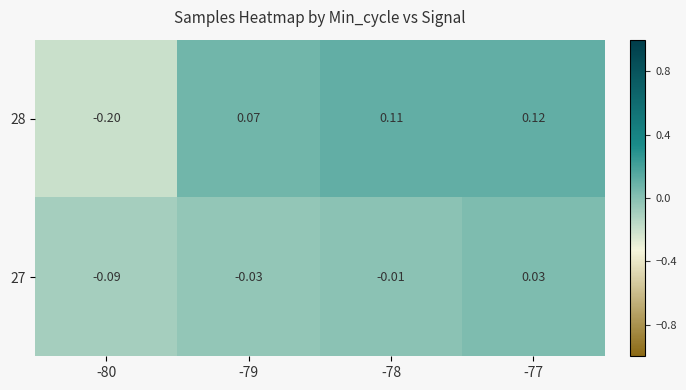

How many values in the 28 series exceed 0?

3